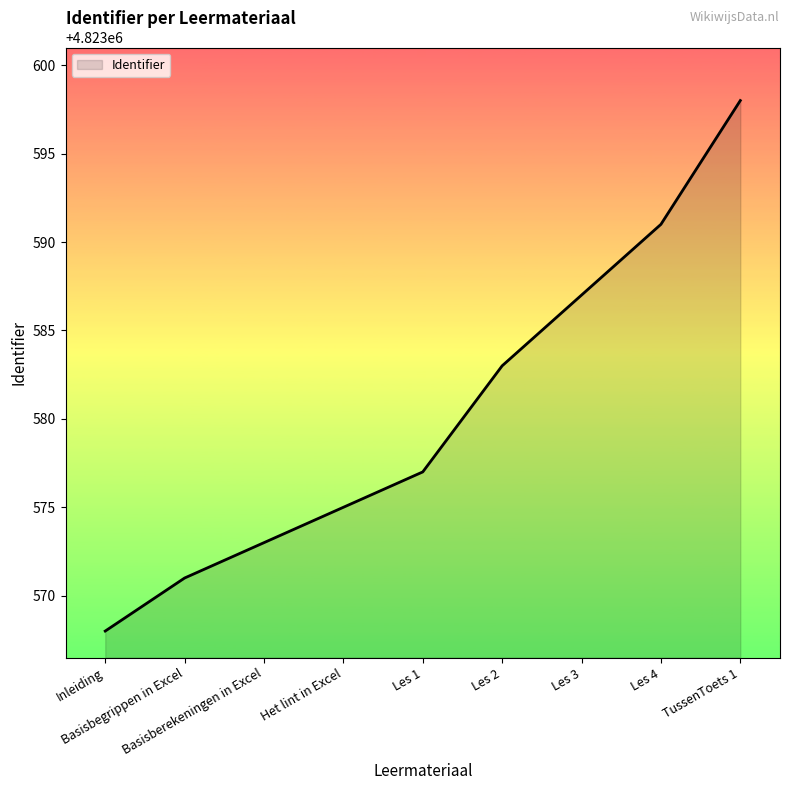

Between Het lint in Excel and Basisbegrippen in Excel, which is larger?

Het lint in Excel